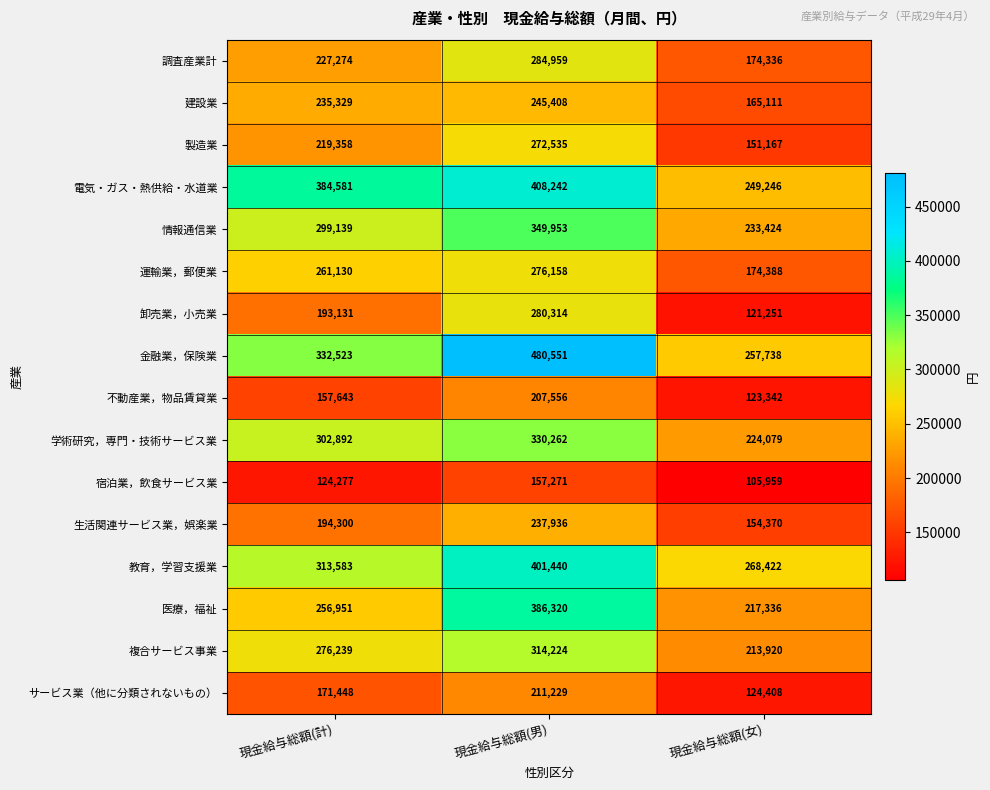

Is it true that 医療，福祉 equals 60588 at 現金給与総額(女)?

False